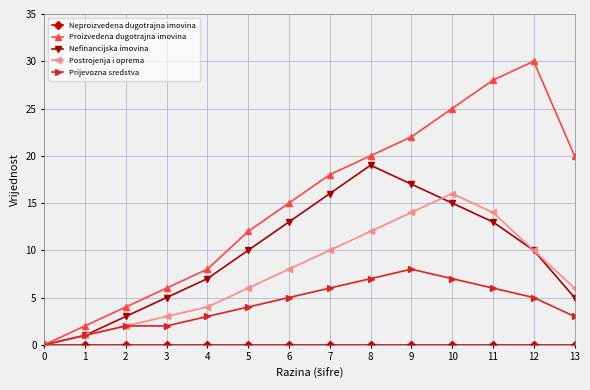

How many distinct data groups are displayed?

5